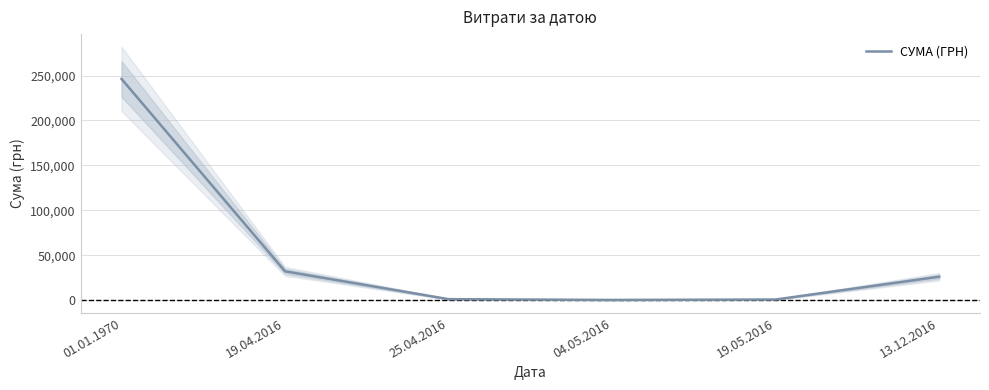

True or false: the data shows 877.1 at 19.05.2016.

False